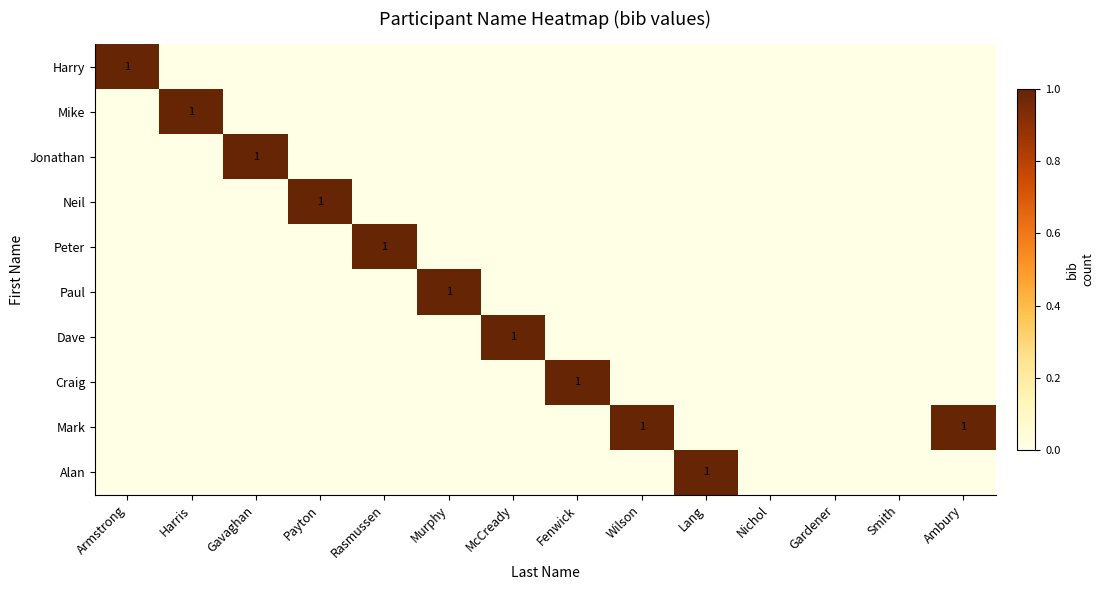

Is it true that Jonathan equals 0 at Gavaghan?

False